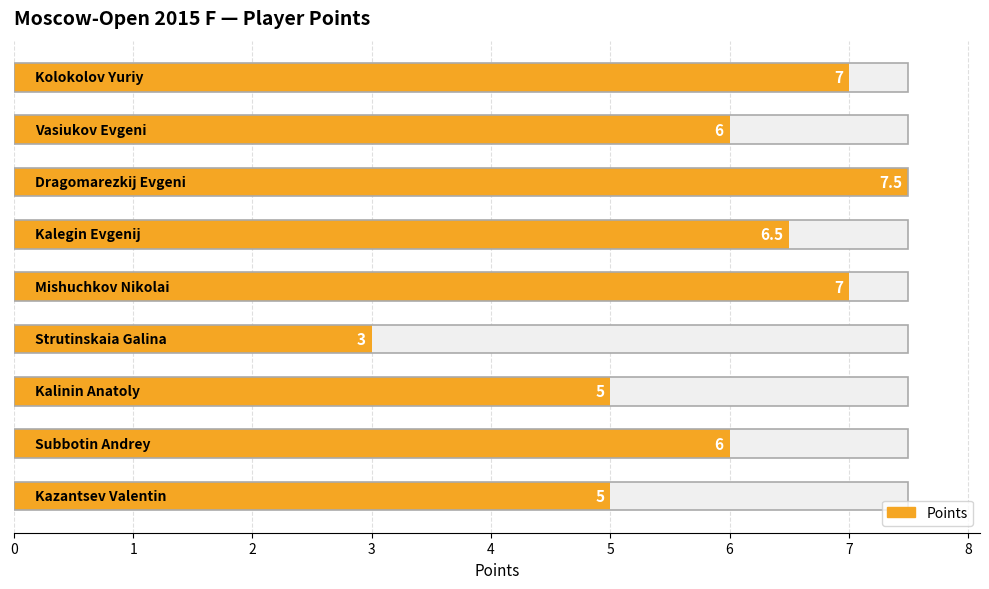

True or false: the data shows 3.0 at 3.

True